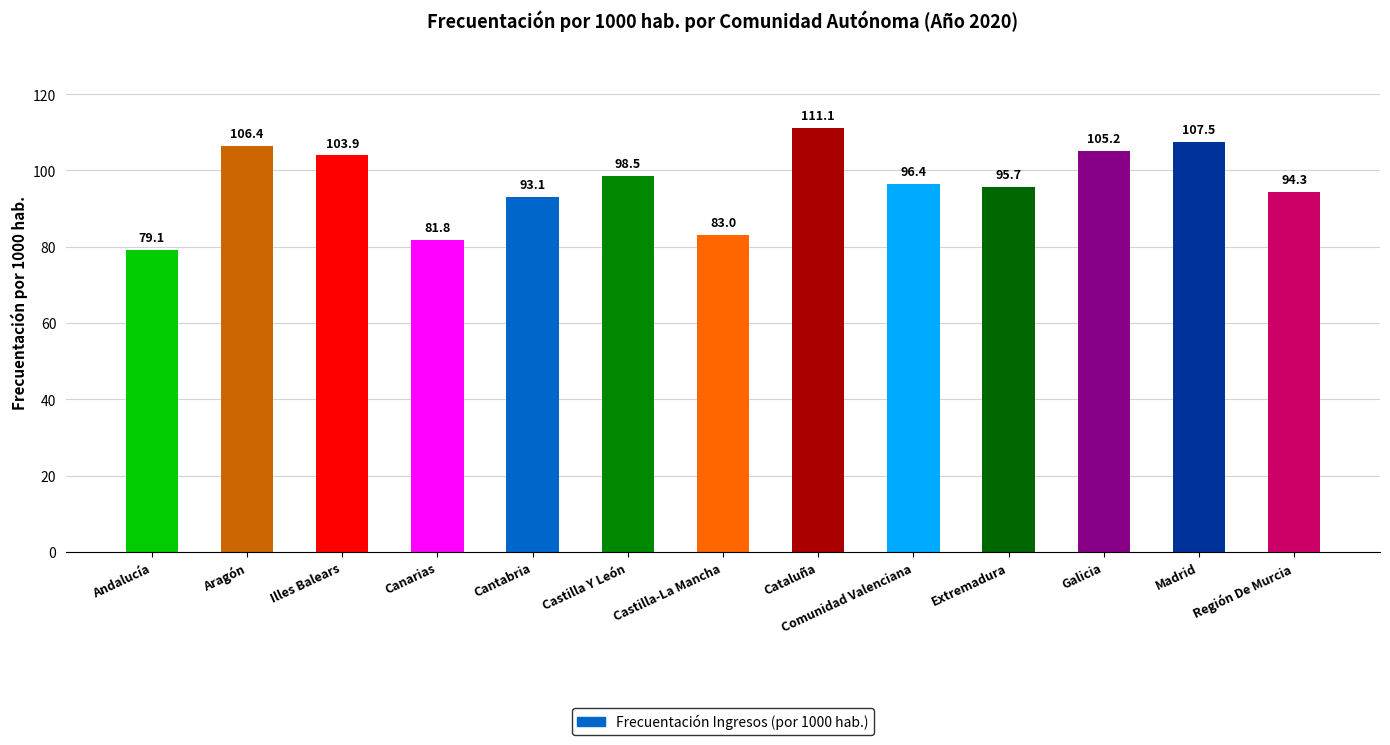

At which category does the chart reach its minimum across all series?

Andalucía